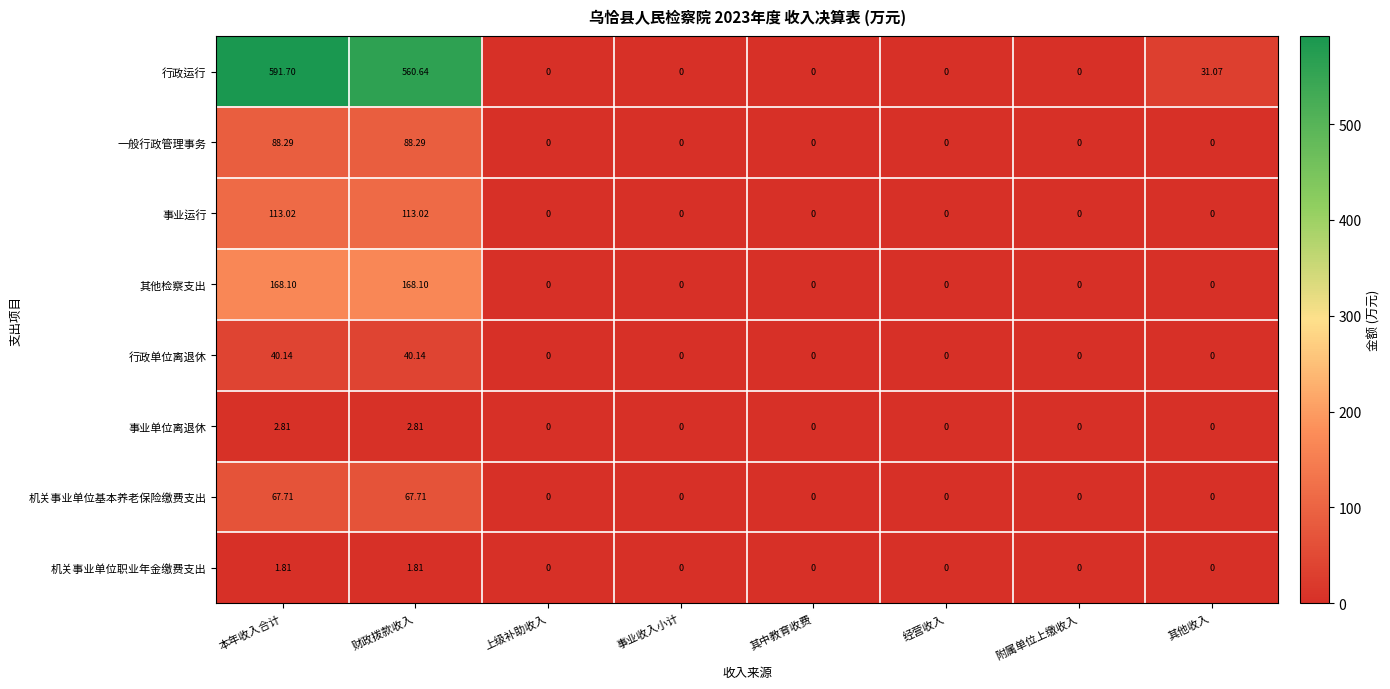

Rank the series at 本年收入合计 from highest to lowest value.

行政运行, 其他检察支出, 事业运行, 一般行政管理事务, 机关事业单位基本养老保险缴费支出, 行政单位离退休, 事业单位离退休, 机关事业单位职业年金缴费支出